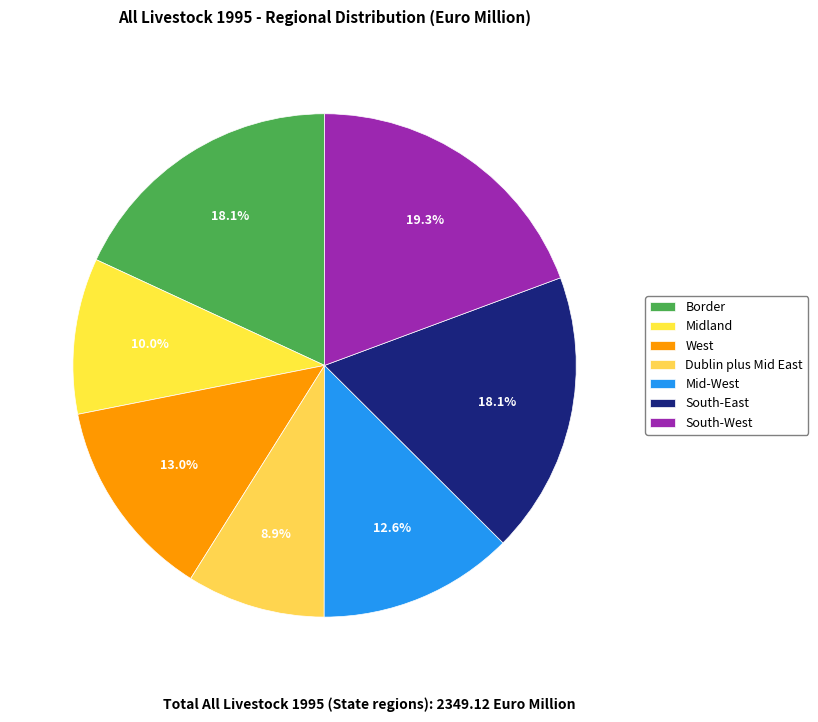

What is the ratio of the value at South-West to the value at South-East?

1.1